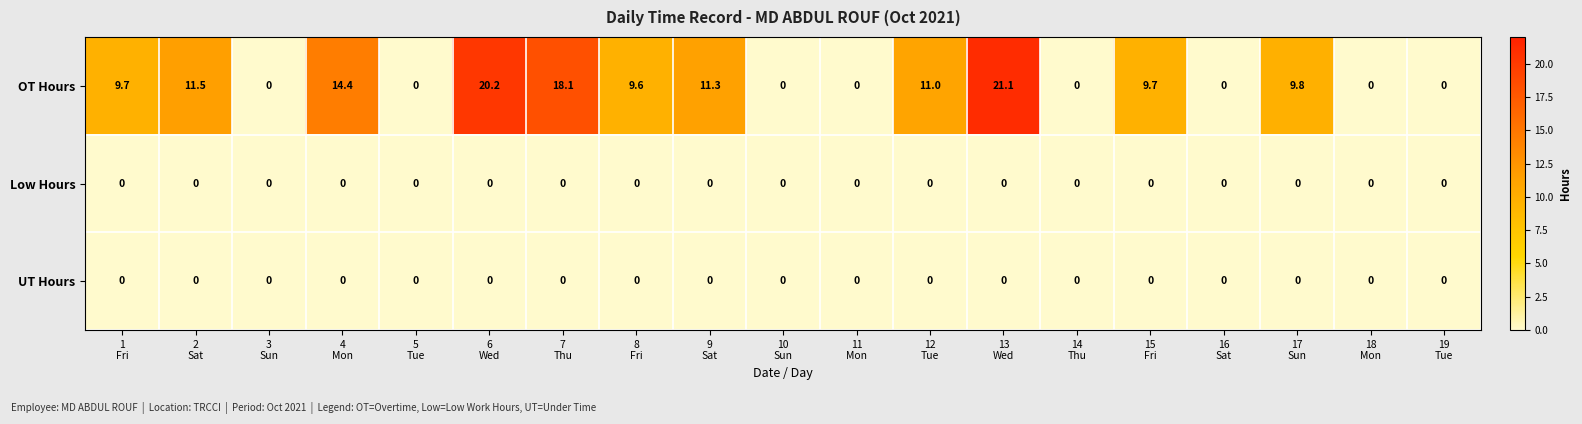

Which series changed the most between 8
Fri and 16
Sat?

OT Hours